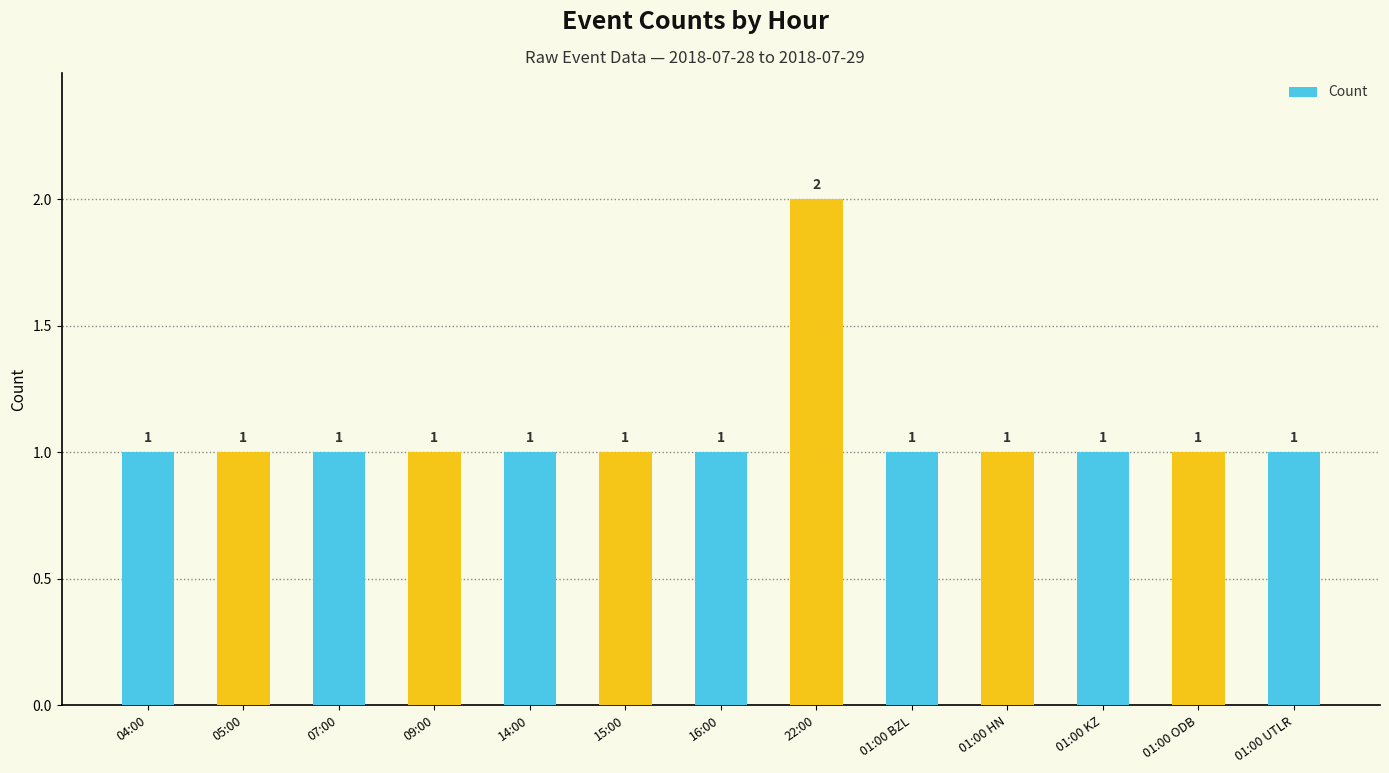

What is the label of the 6th bar from the right?

22:00